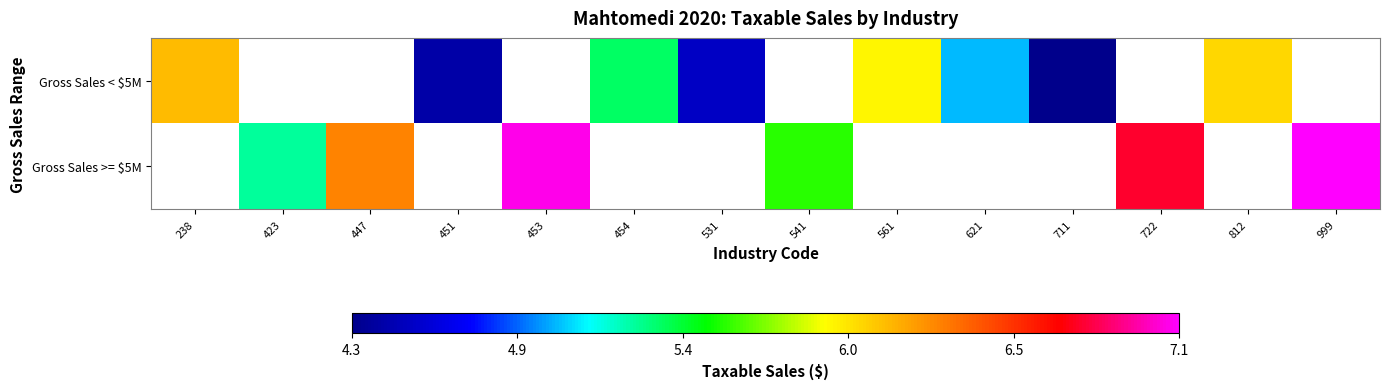

Rank the series by their average value, from lowest to highest.

Gross Sales < $5M, Gross Sales >= $5M